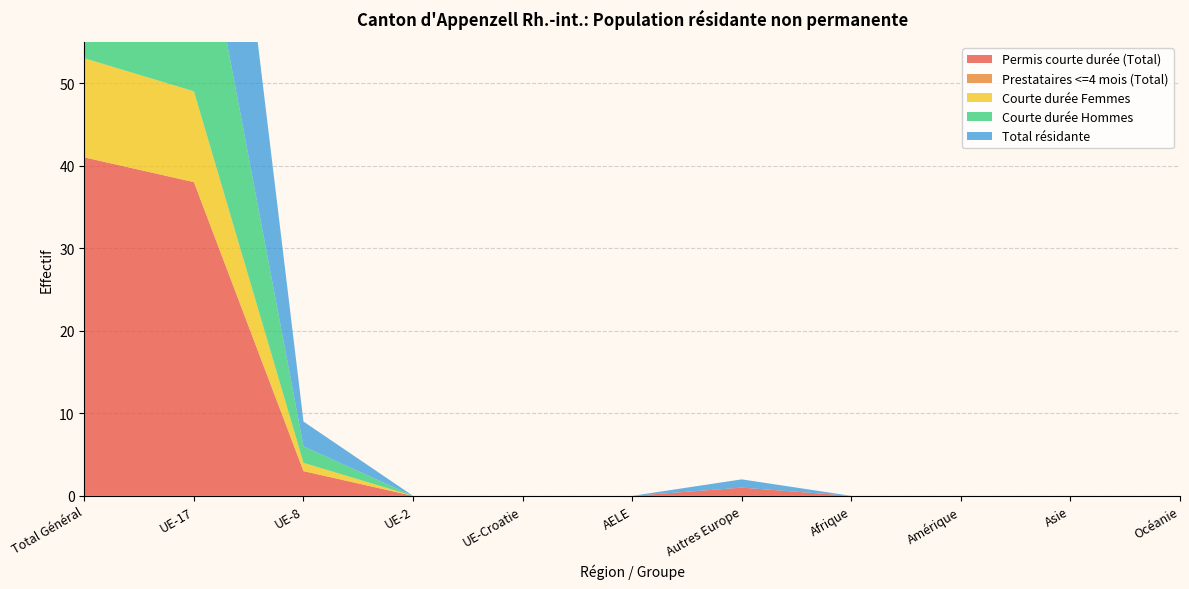

Reading left to right, list all the values displayed in this chart.

Permis courte durée (Total): 41	38	3	0	0	0	1	0	0	0	0
Prestataires <=4 mois (Total): 0	0	0	0	0	0	0	0	0	0	0
Courte durée Femmes: 12	11	1	0	0	0	0	0	0	0	0
Courte durée Hommes: 29	27	2	0	0	0	0	0	0	0	0
Total résidante: 47	43	3	0	0	0	1	0	0	0	0